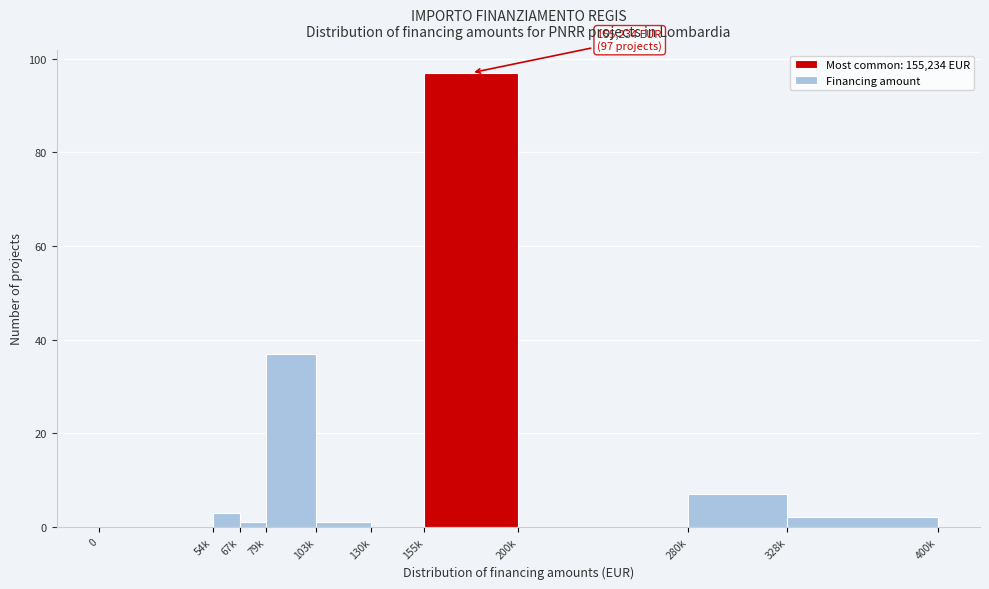

Reading right to left, transcribe all the data shown in this chart.

328k=2	280k=7	200k=0	155k=97	130k=0	103k=1	79k=37	67k=1	54k=3	0=0